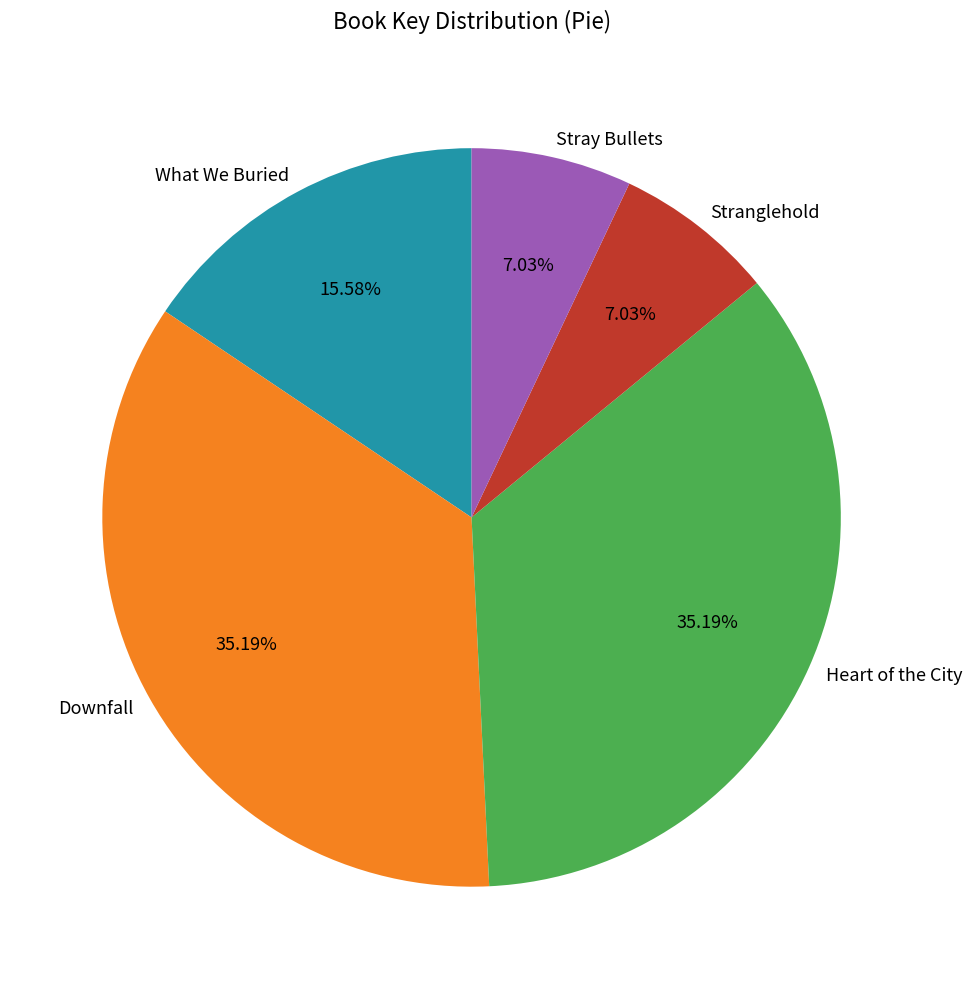

Between Stranglehold and Downfall, which is larger?

Downfall